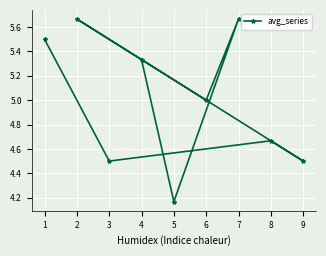

Which label corresponds to the smallest value in the chart?

5